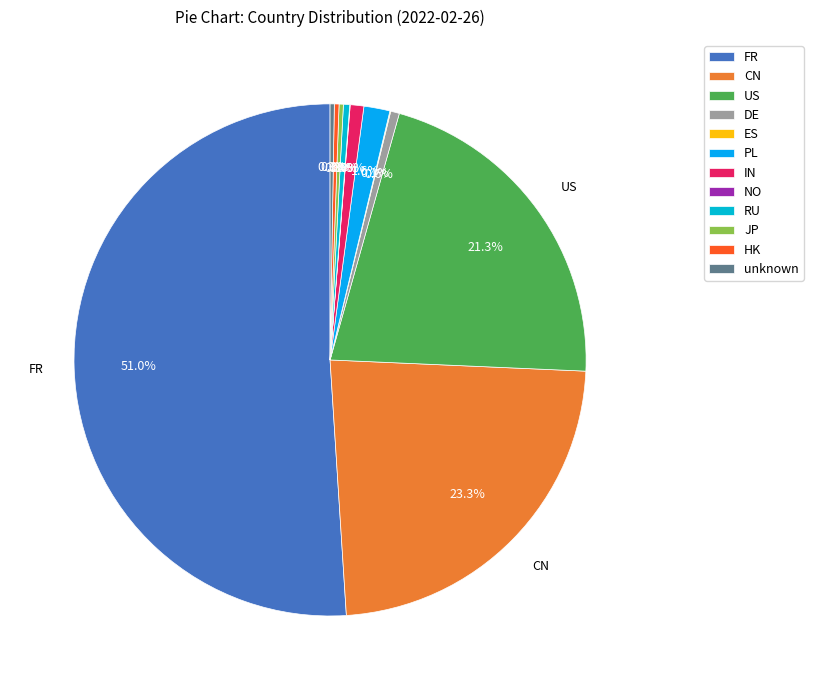

What is the change in value from DE to NO?

-282